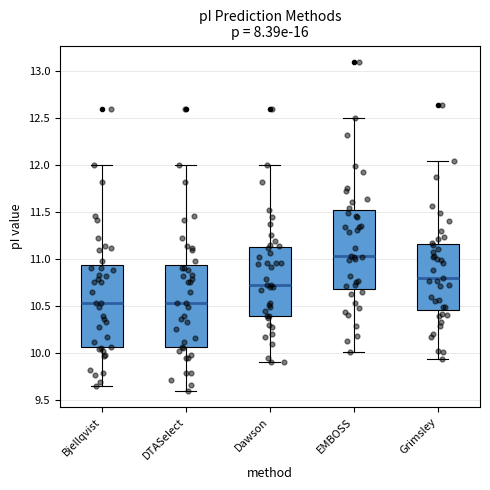

Reading left to right, transcribe this box plot: for each box, give where its median line is, the range the box spans, and where its two whiskers end, as read against the y-axis. The values are not printed on the chart, so give them approximately, as read against the axis.

Bjellqvist: median 10.55, box 10.05 to 10.95, whiskers 9.65 to 12.00
DTASelect: median 10.55, box 10.05 to 10.95, whiskers 9.60 to 12.00
Dawson: median 10.75, box 10.40 to 11.15, whiskers 9.90 to 12.00
EMBOSS: median 11.05, box 10.70 to 11.50, whiskers 10.00 to 12.50
Grimsley: median 10.80, box 10.45 to 11.15, whiskers 9.95 to 12.05